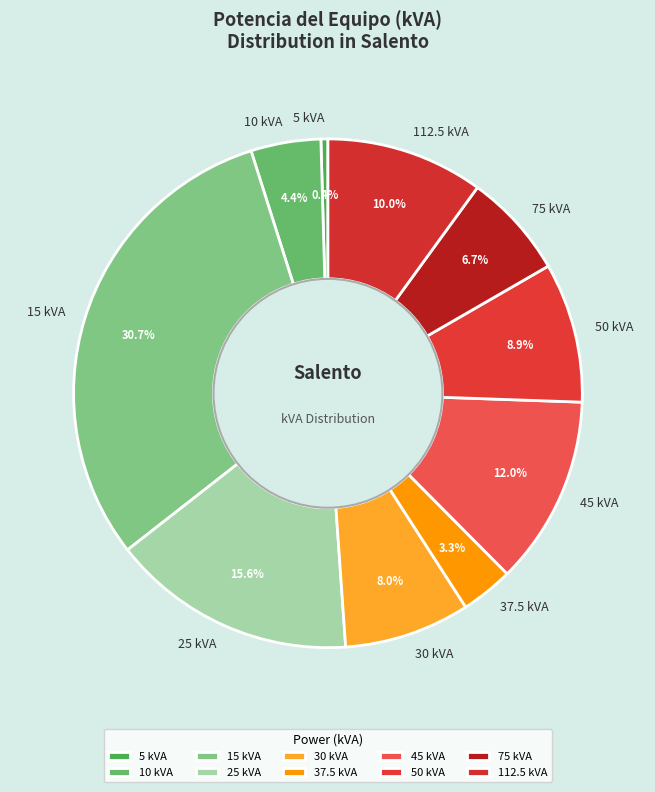

Which has a higher value, 10 kVA or 45 kVA?

45 kVA